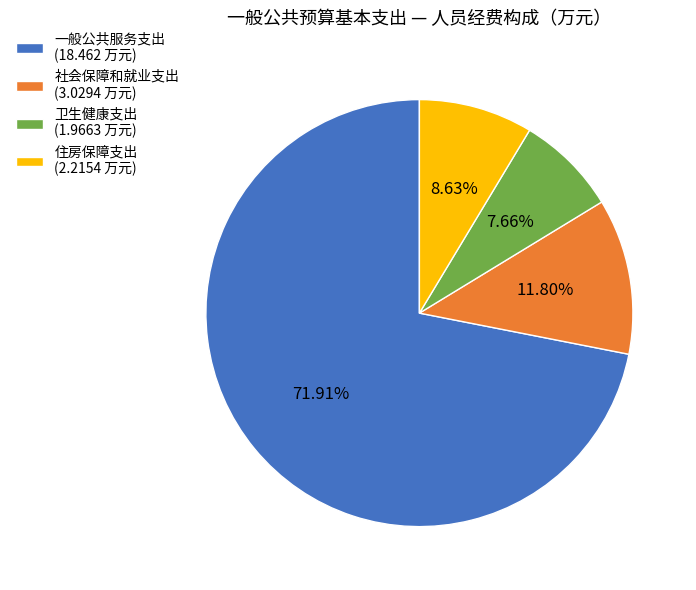

To the nearest percent, what percentage of the pie is 卫生健康支出?

8%